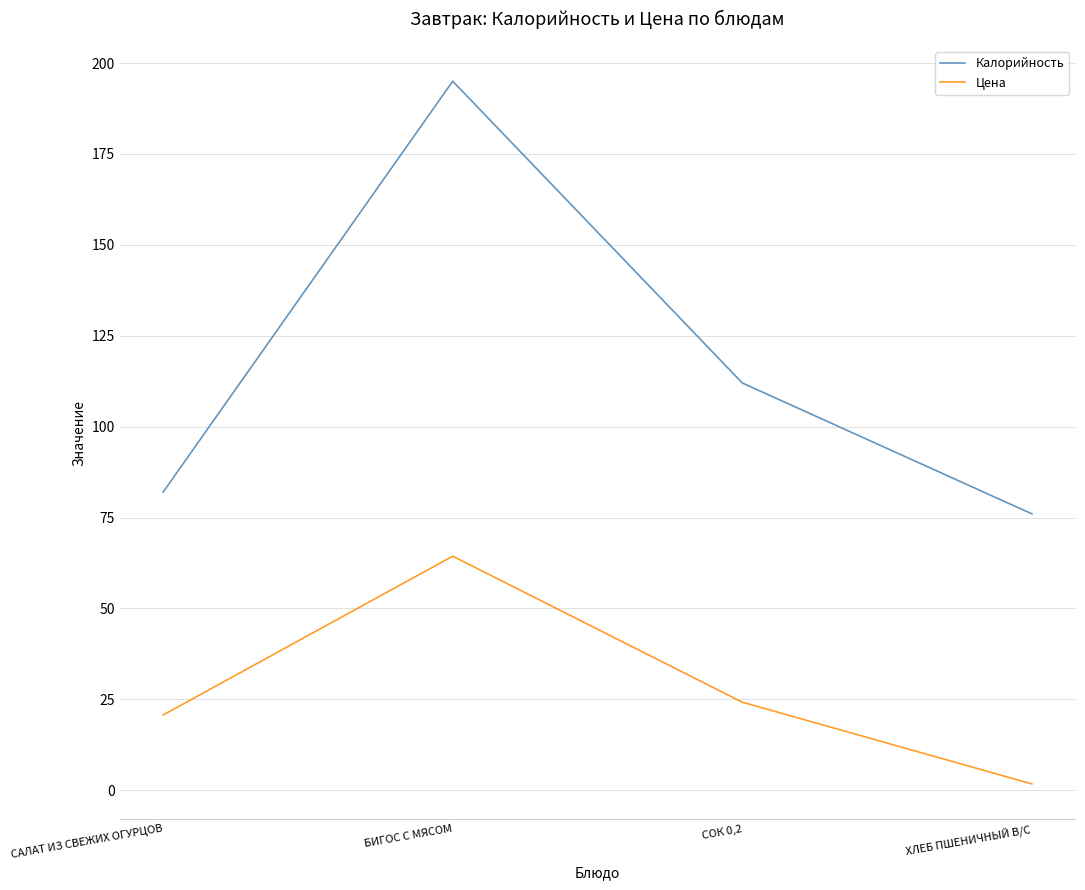

Where is the first local maximum for Цена?

БИГОС С МЯСОМ